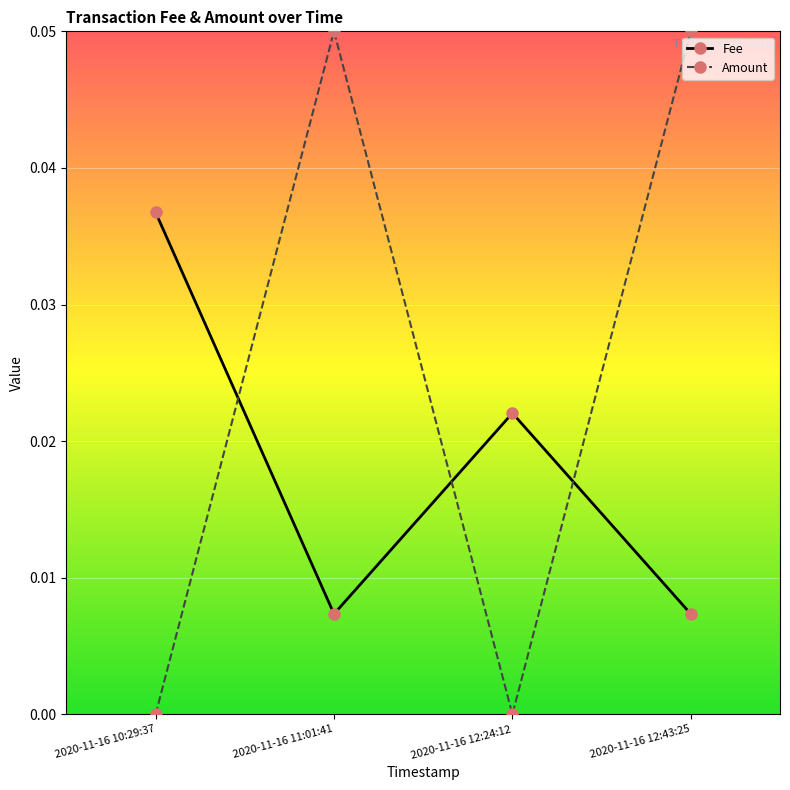

Where is the first local maximum for Fee?

2020-11-16 12:24:12